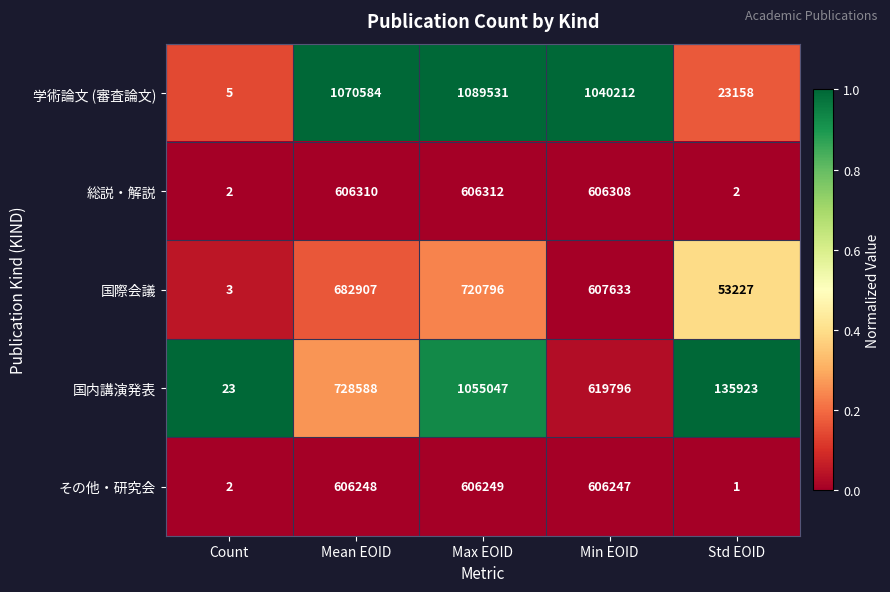

The 学術論文 (審査論文) series shows 2 at Count. True or false?

False